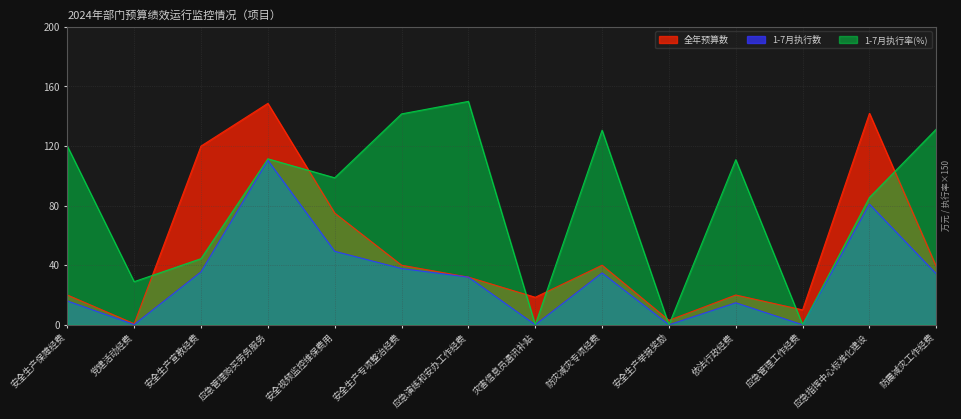

How many lines are shown in the chart?

3